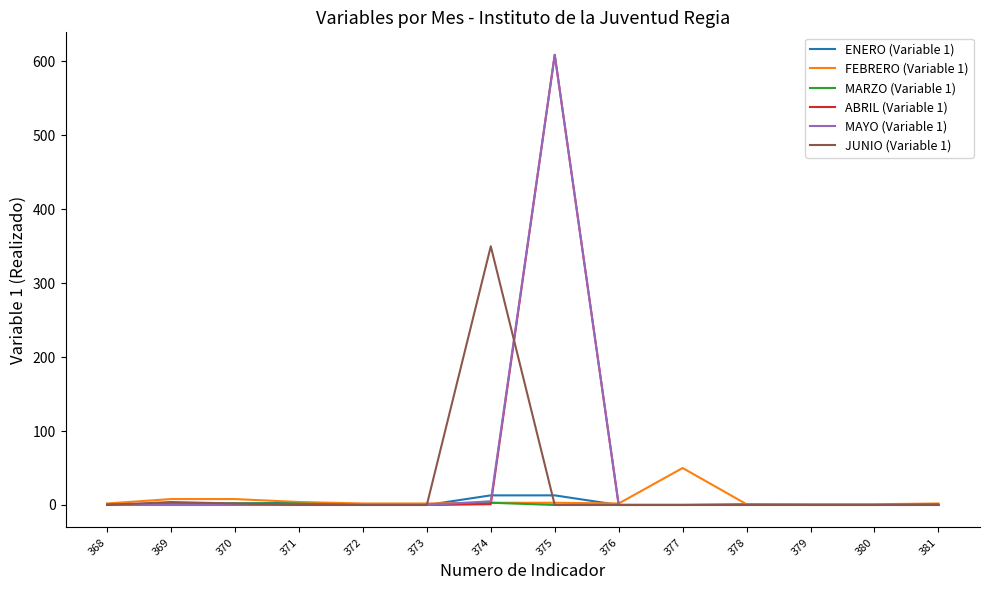

What is the greatest value displayed?

609